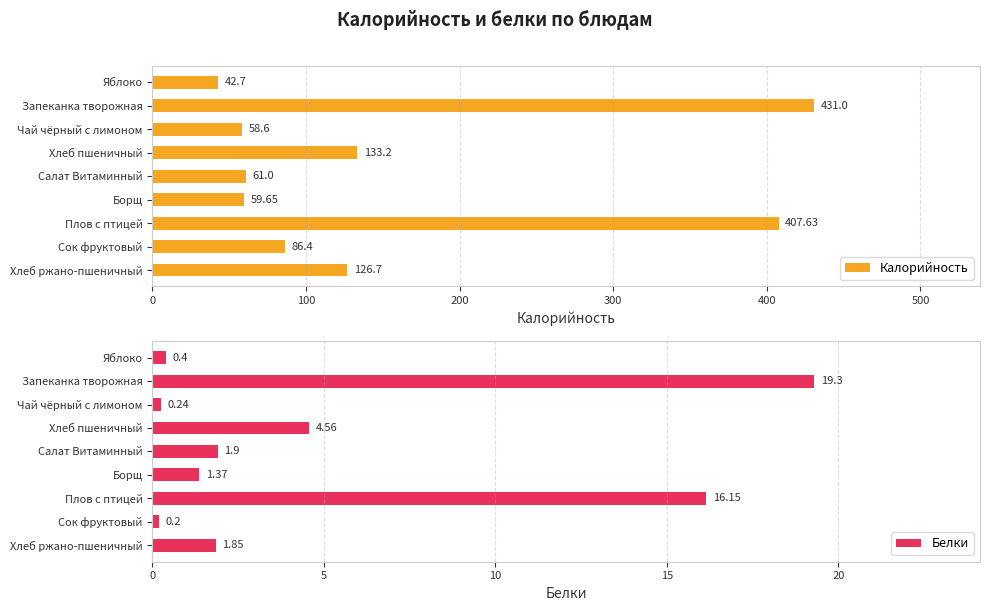

What value does the Калорийность series have at Запеканка творожная?

431.0